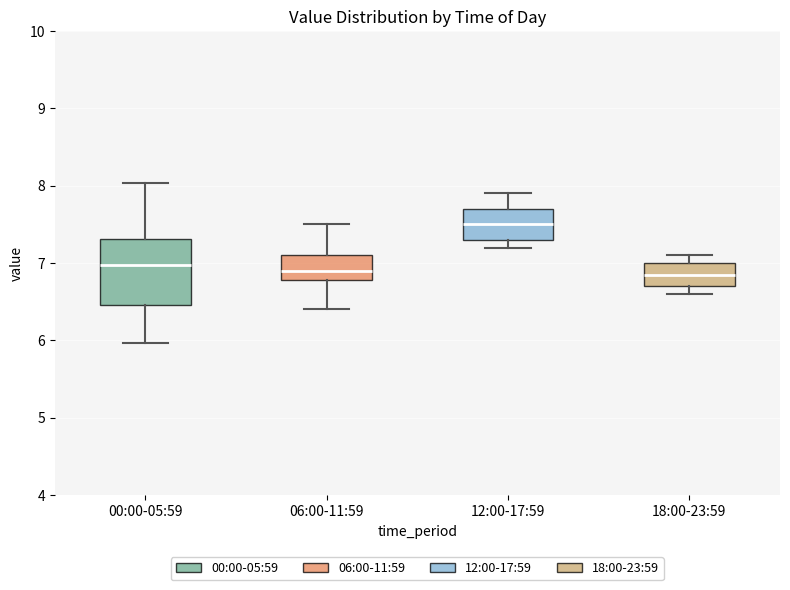

Reading left to right, transcribe this box plot: for each box, give where its median line is, the range the box spans, and where its two whiskers end, as read against the y-axis. The values are not printed on the chart, so give them approximately, as read against the axis.

00:00-05:59: median 7.0, box 6.5 to 7.3, whiskers 6.0 to 8.0
06:00-11:59: median 6.9, box 6.8 to 7.1, whiskers 6.4 to 7.5
12:00-17:59: median 7.5, box 7.3 to 7.7, whiskers 7.2 to 7.9
18:00-23:59: median 6.9, box 6.7 to 7.0, whiskers 6.6 to 7.1